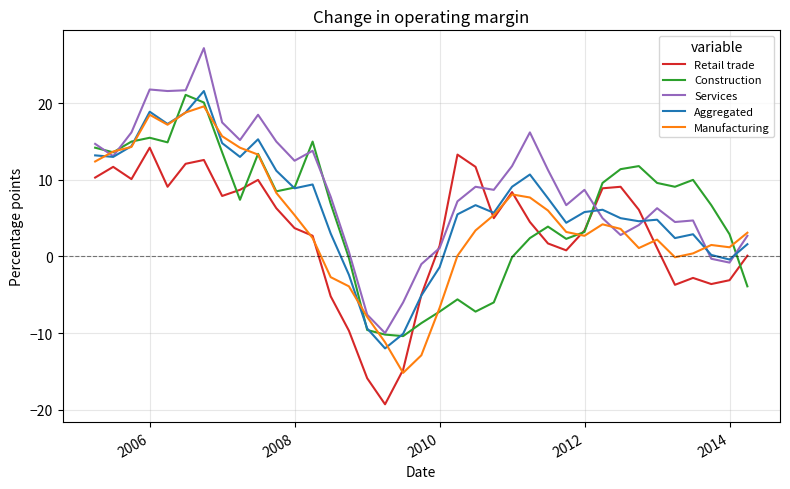

Which series has the widest spread of values?

Services